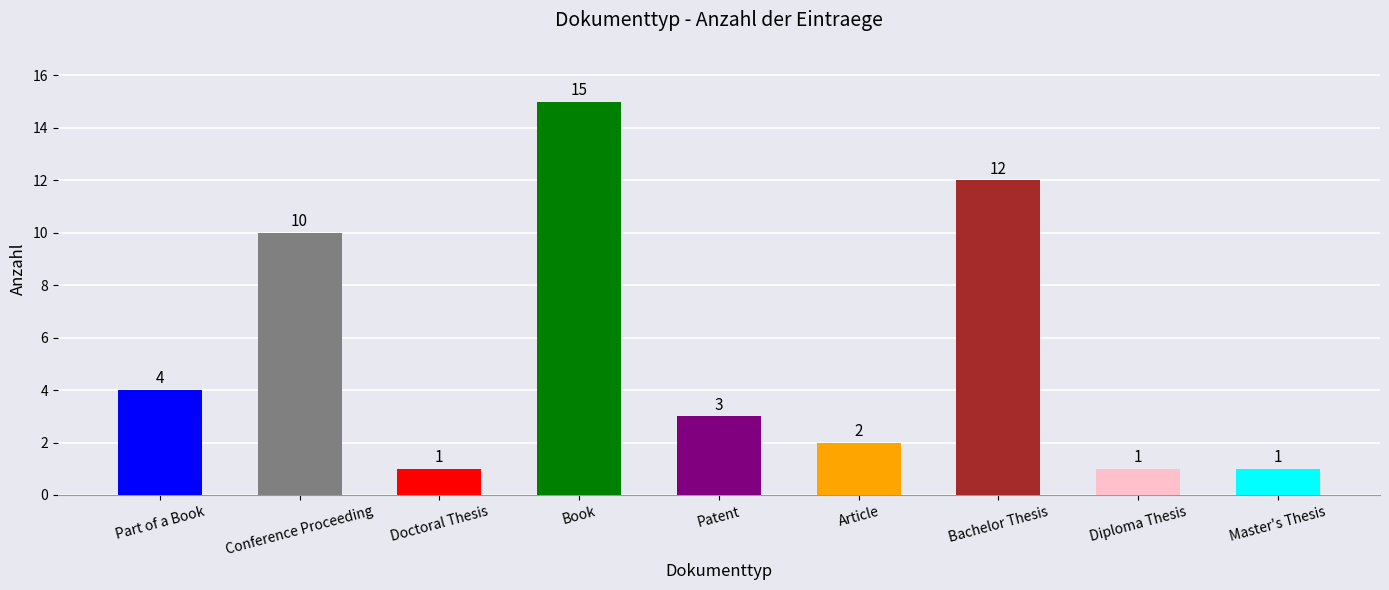

What is the label of the 8th bar from the right?

Conference Proceeding